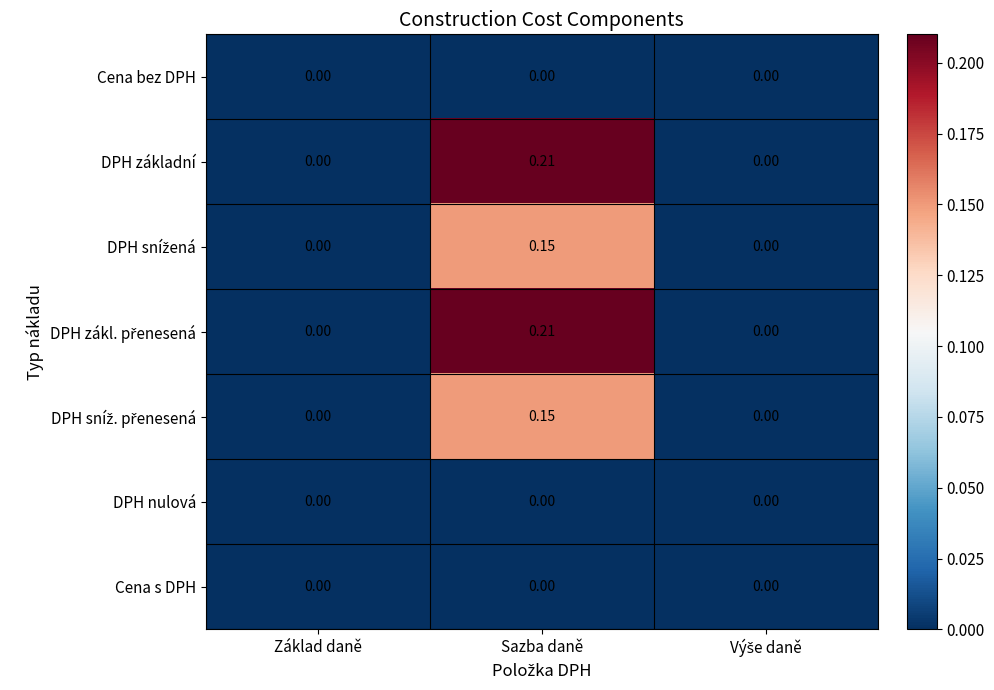

At which category does the chart reach its peak across all series?

Sazba daně